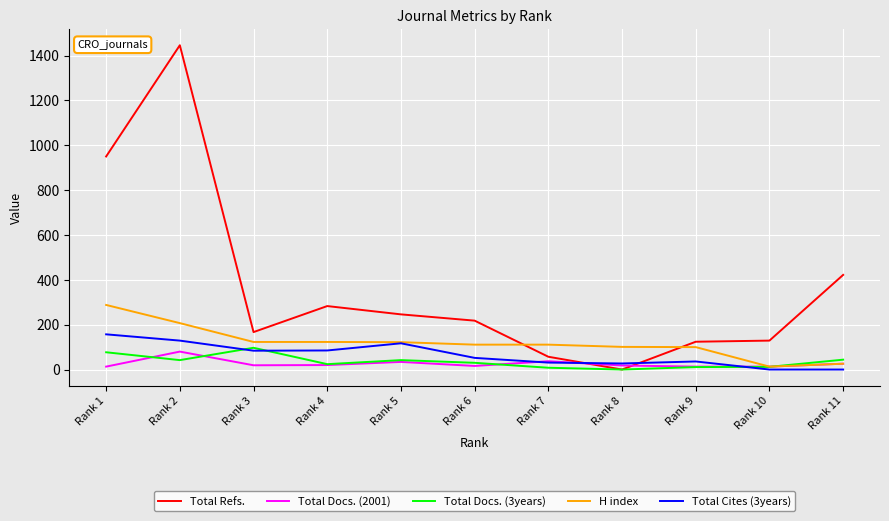

The value of Total Refs. at Rank 5 is 78. True or false?

False